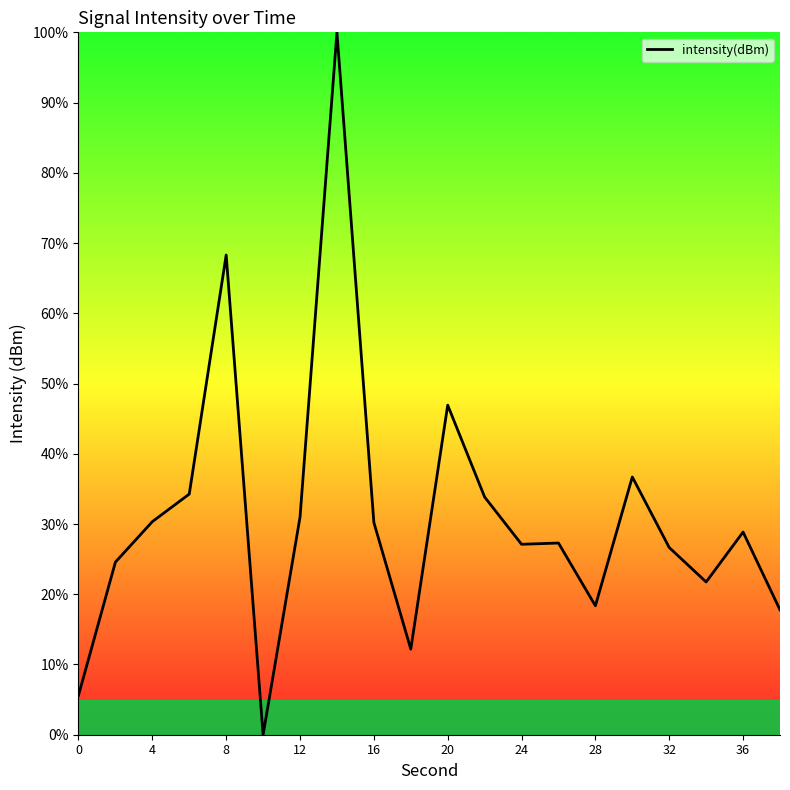

What is the maximum value shown in the chart?

100.0